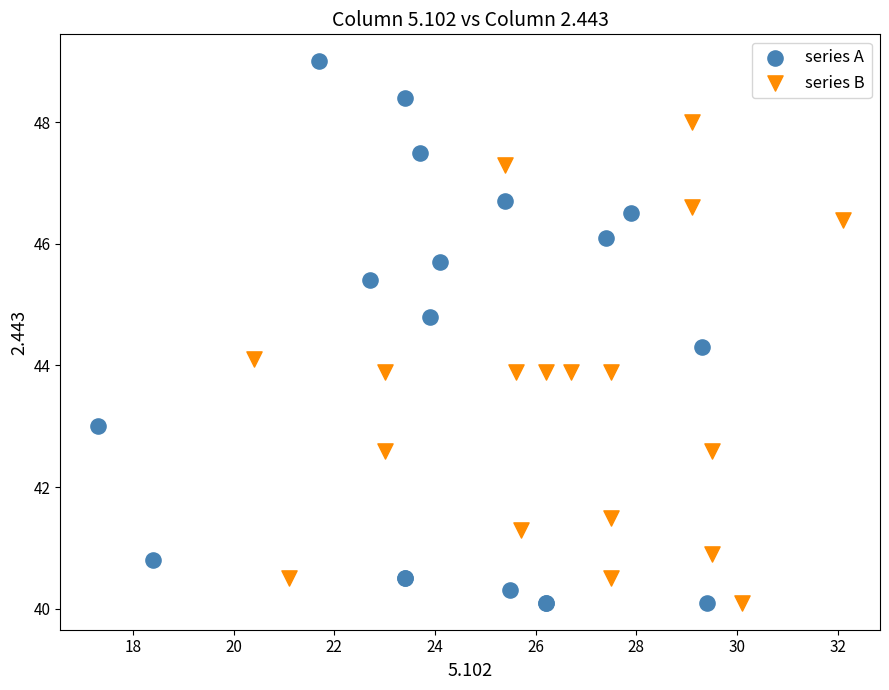

What are all the series names shown in the legend?

series A, series B